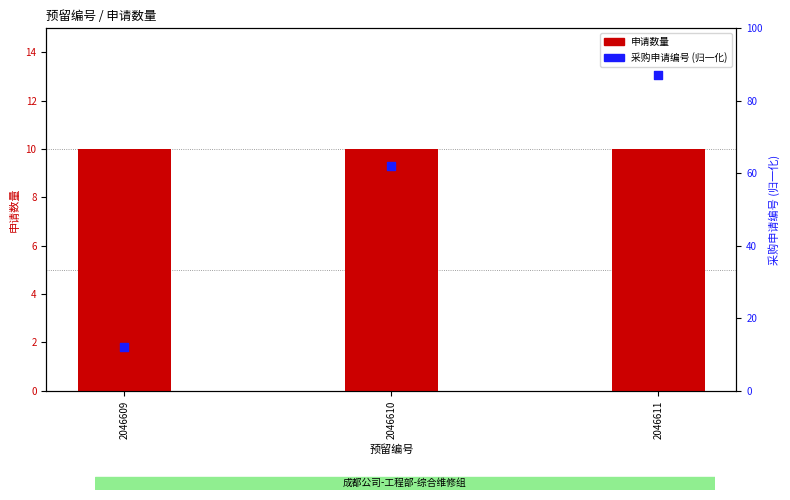

Which series contains the lowest Y value?

申请数量